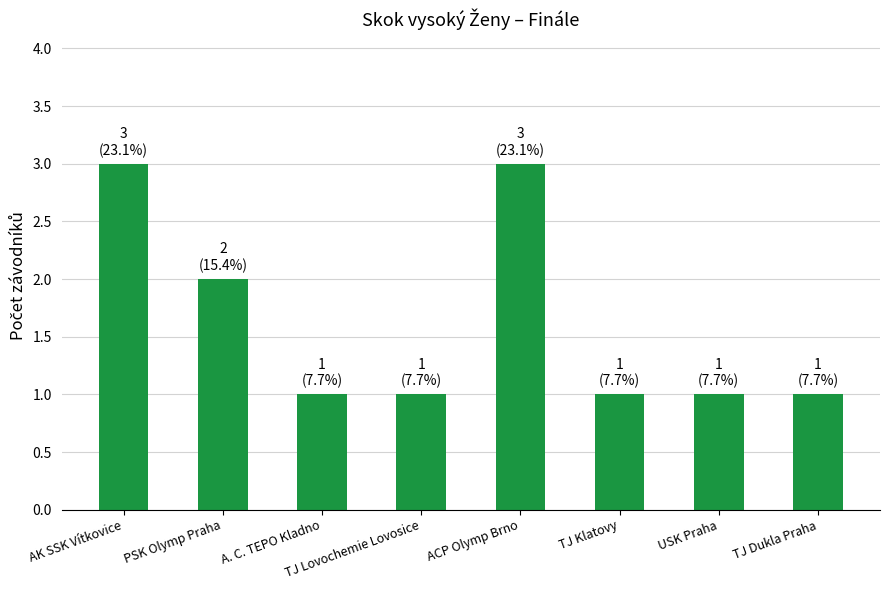

How many values are between 1 and 3?

8